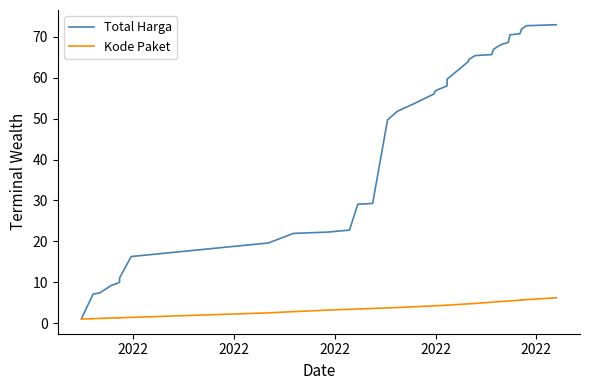

True or false: Kode Paket and Total Harga intersect in this chart.

False